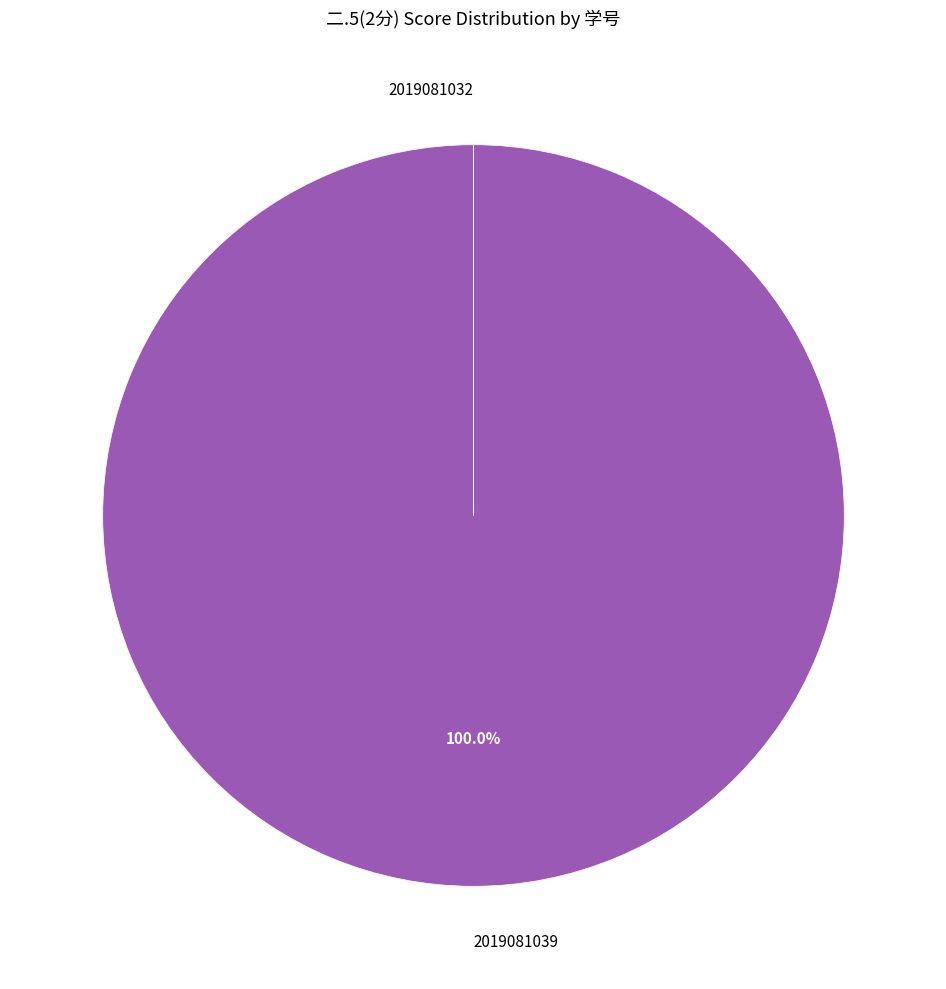

Does any single category account for the majority?

Yes